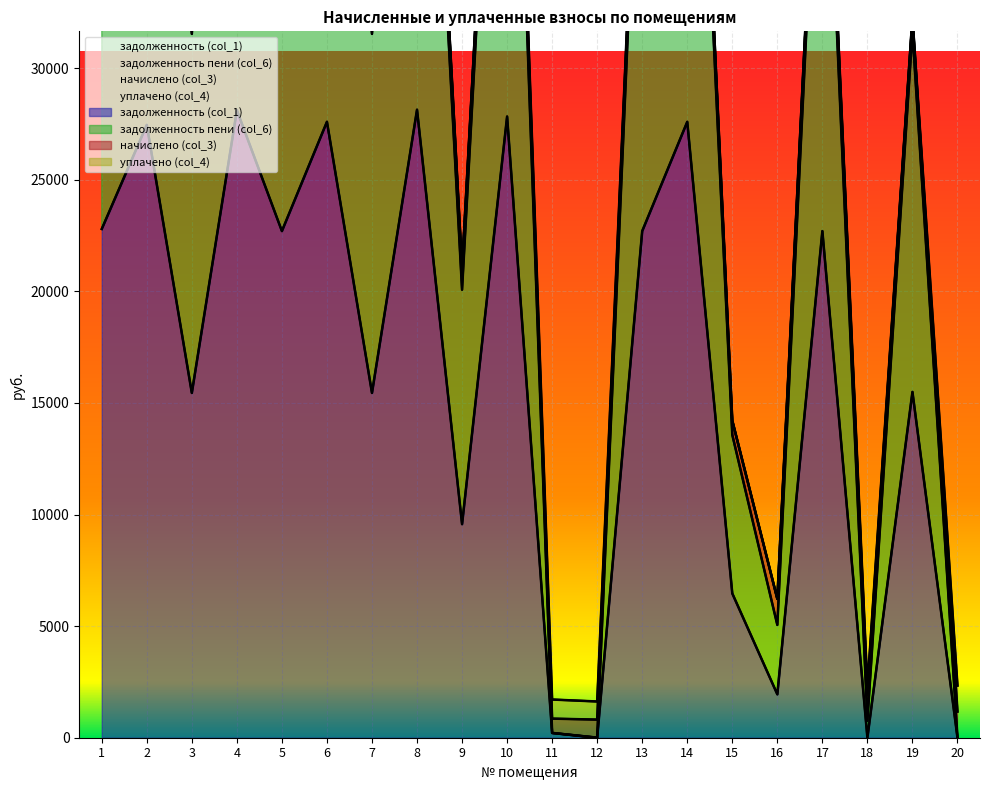

Which series has the largest range (max minus min)?

задолженность пени (col_6)